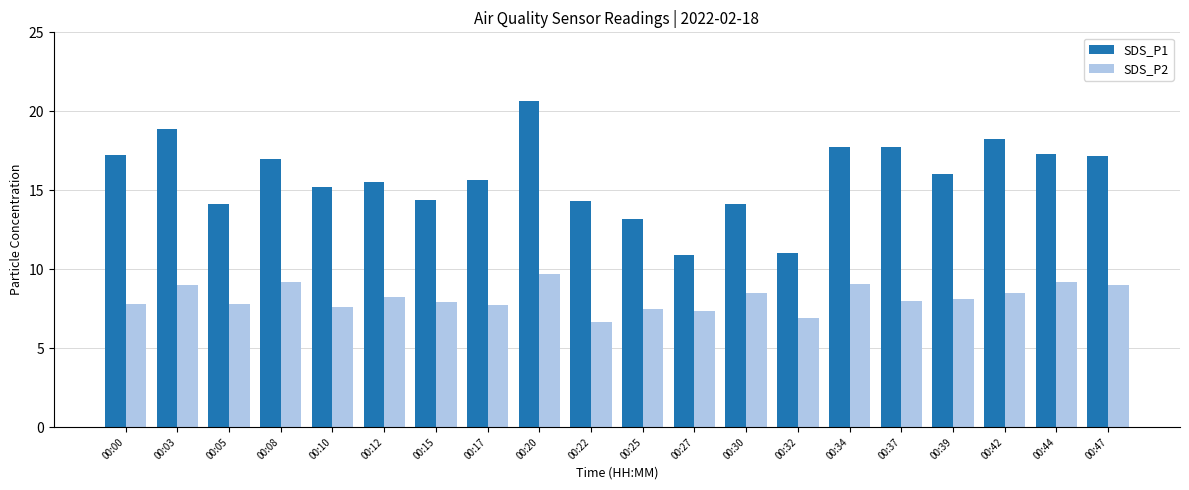

At which label is SDS_P1 closest to 15?

00:10